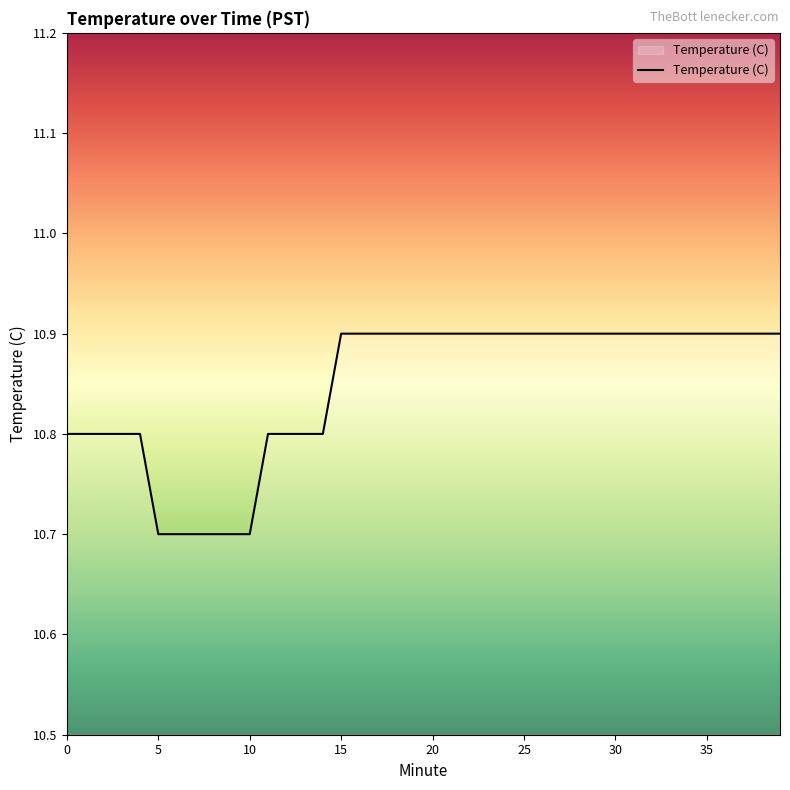

What is the minimum value shown in the chart?

10.7